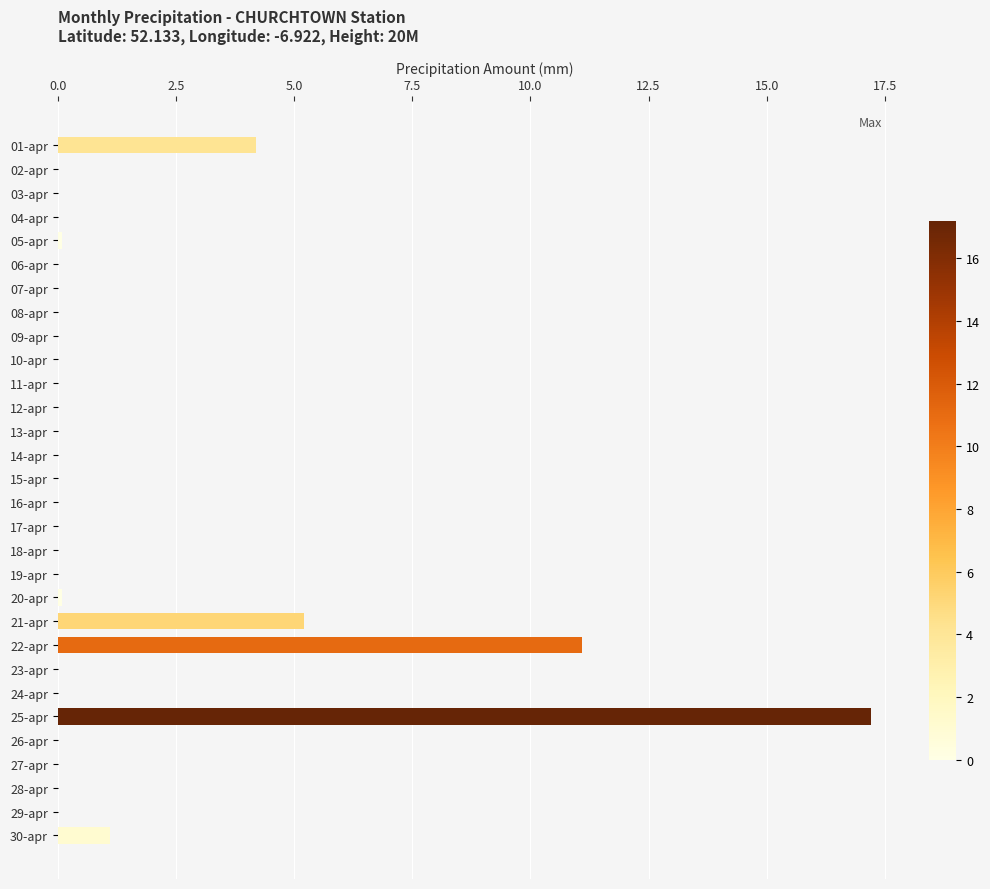

At which label is the value closest to 8?

21-apr